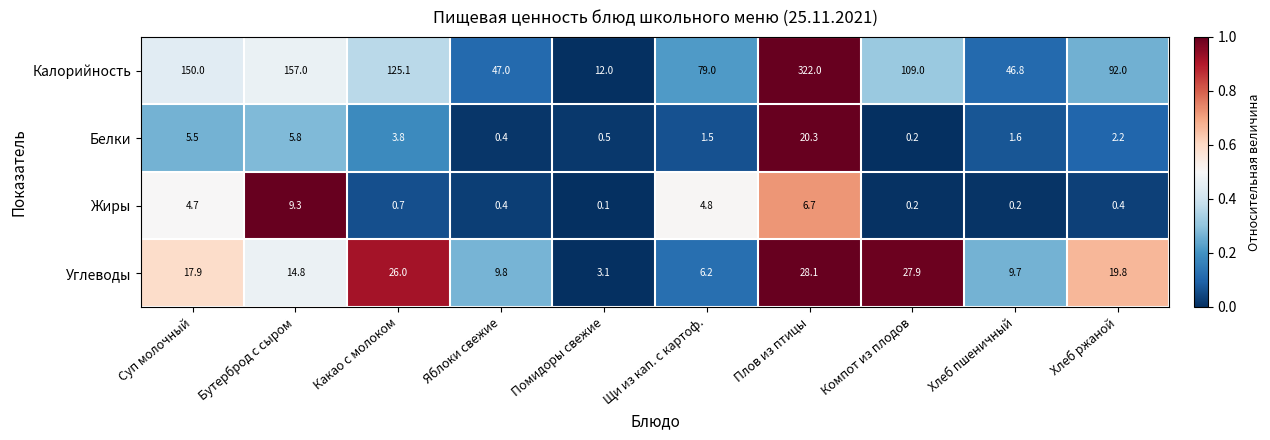

At which label does Углеводы reach its peak?

Плов из птицы